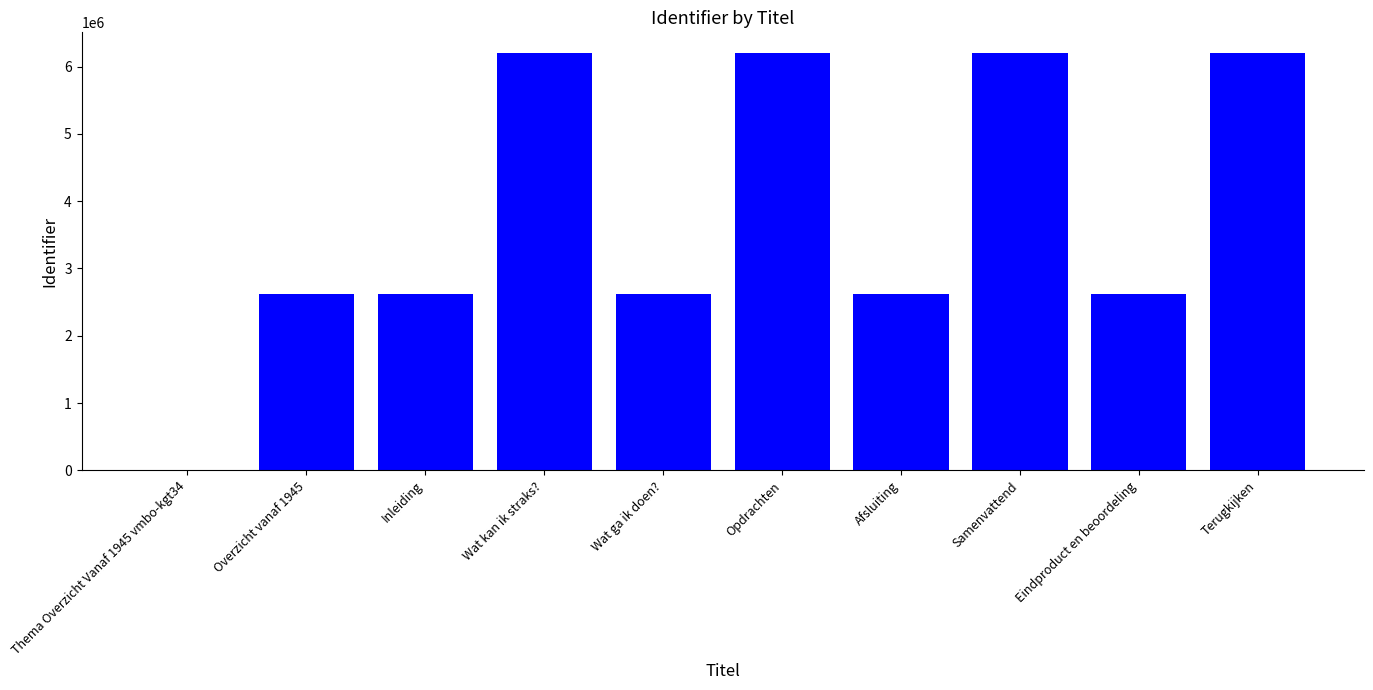

How many series are shown in this chart?

1